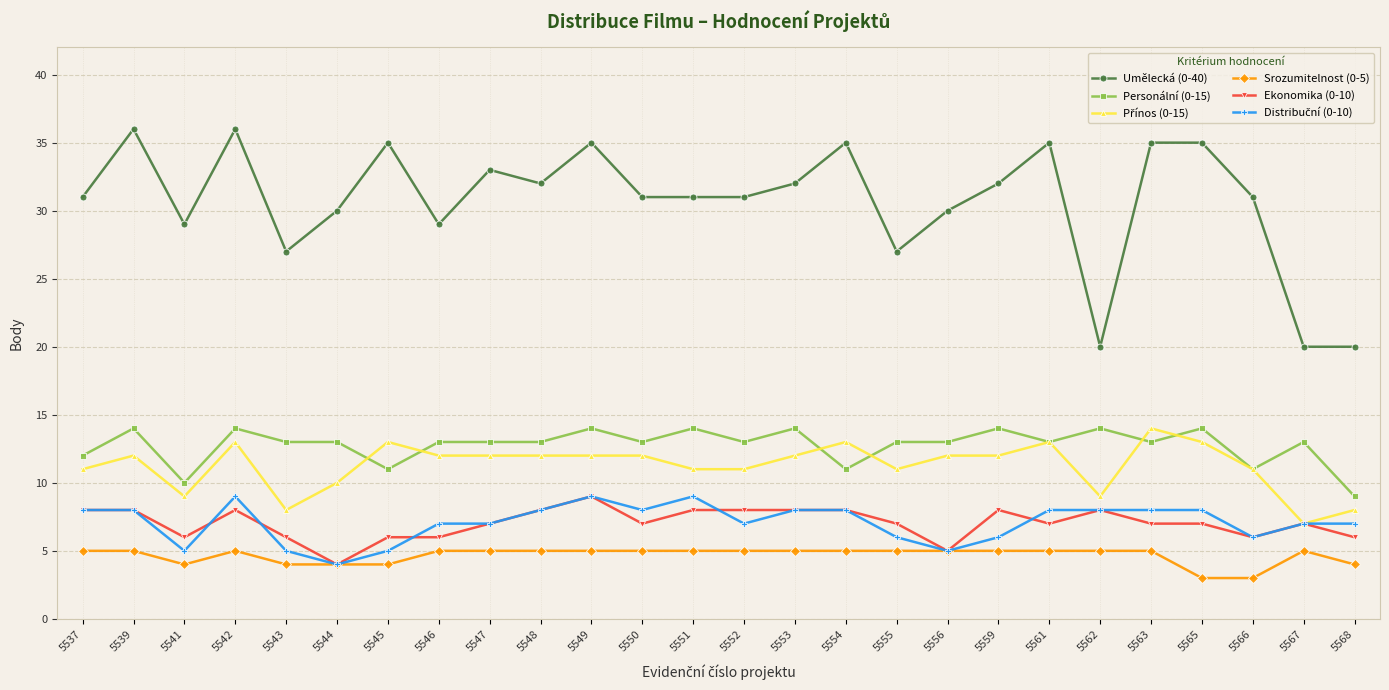

What is the maximum value for Personální (0-15)?

14